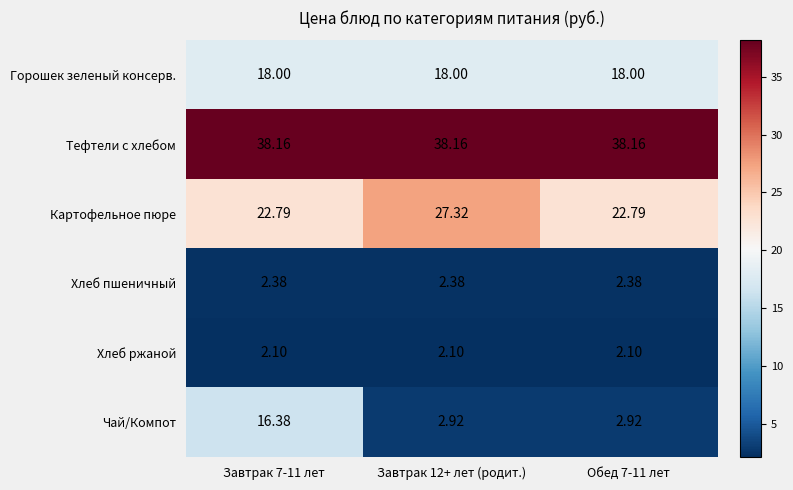

At Завтрак 7-11 лет, list the series in order from largest to smallest.

Тефтели c хлебом, Картофельное пюре, Горошек зеленый консерв., Чай/Компот, Хлеб пшеничный, Хлеб ржаной